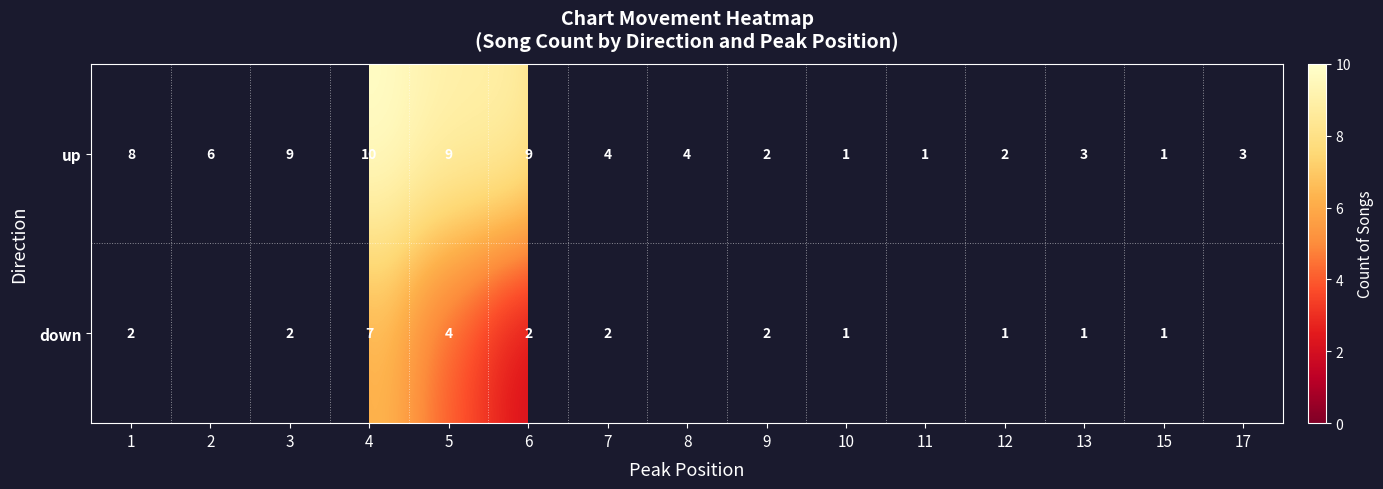

How many up values are between 2 and 9?

11